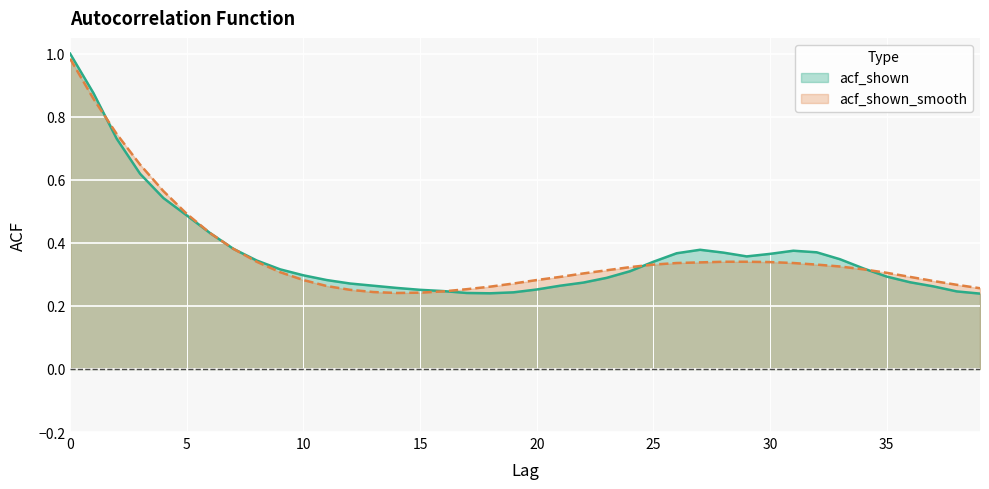

True or false: acf_shown_smooth has more than 0 interior local peaks.

False